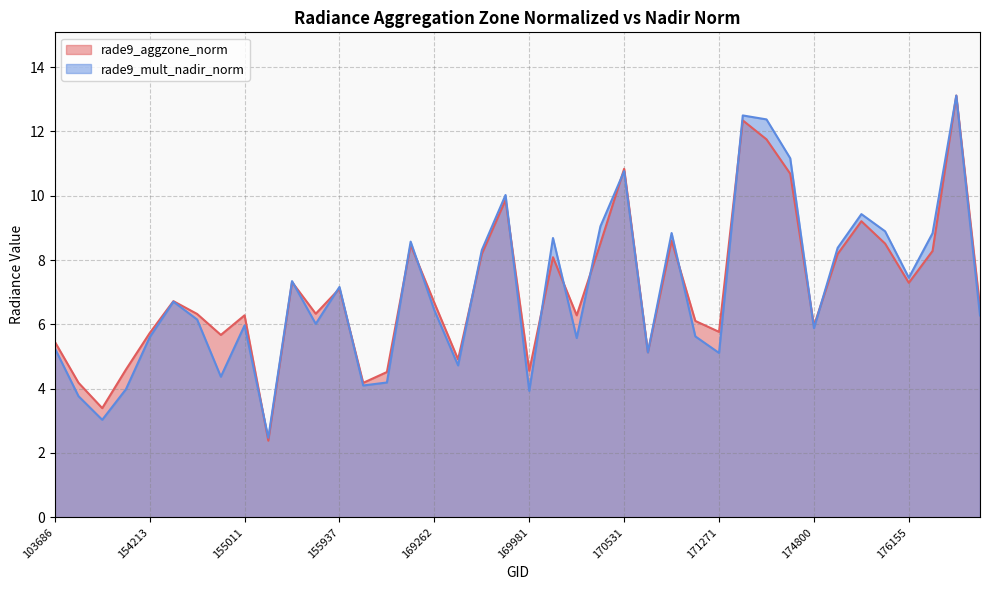

Reading left to right, transcribe all the data shown in this chart.

rade9_aggzone_norm: 103686=5.5	143430=4.2	145229=3.4	148741=4.6	154213=5.7	154406=6.7	154607=6.3	154819=5.7	155011=6.3	155191=2.4	155557=7.3	155739=6.3	155937=7.1	156115=4.2	156294=4.5	156479=8.5	169262=6.7	169440=4.9	169621=8.2	169799=9.9	169981=4.6	170155=8.1	170168=6.3	170350=8.5	170531=10.8	170716=5.1	170898=8.6	171079=6.1	171271=5.8	171454=12.3	171638=11.8	174612=10.7	174800=6.0	175388=8.2	175577=9.2	175964=8.5	176155=7.3	176359=8.3	176748=13.1	177358=6.5
rade9_mult_nadir_norm: 103686=5.3	143430=3.8	145229=3.0	148741=4.0	154213=5.6	154406=6.7	154607=6.1	154819=4.4	155011=6.0	155191=2.5	155557=7.3	155739=6.0	155937=7.2	156115=4.1	156294=4.2	156479=8.6	169262=6.4	169440=4.7	169621=8.3	169799=10.0	169981=3.9	170155=8.7	170168=5.6	170350=9.0	170531=10.8	170716=5.1	170898=8.8	171079=5.6	171271=5.1	171454=12.5	171638=12.4	174612=11.2	174800=5.9	175388=8.4	175577=9.4	175964=8.9	176155=7.5	176359=8.8	176748=13.1	177358=6.3